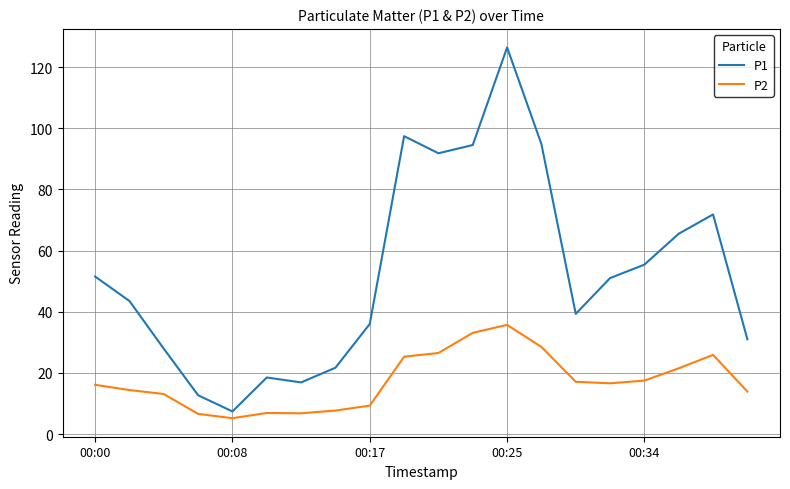

Which series has the largest total across all categories?

P1